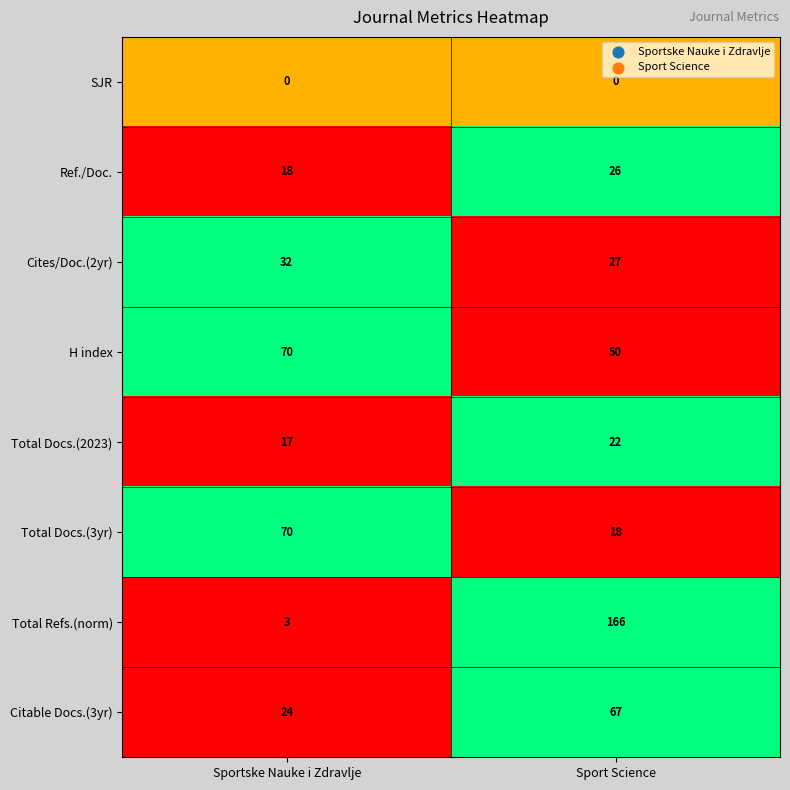

Which category has the highest value across all series?

Sport Science